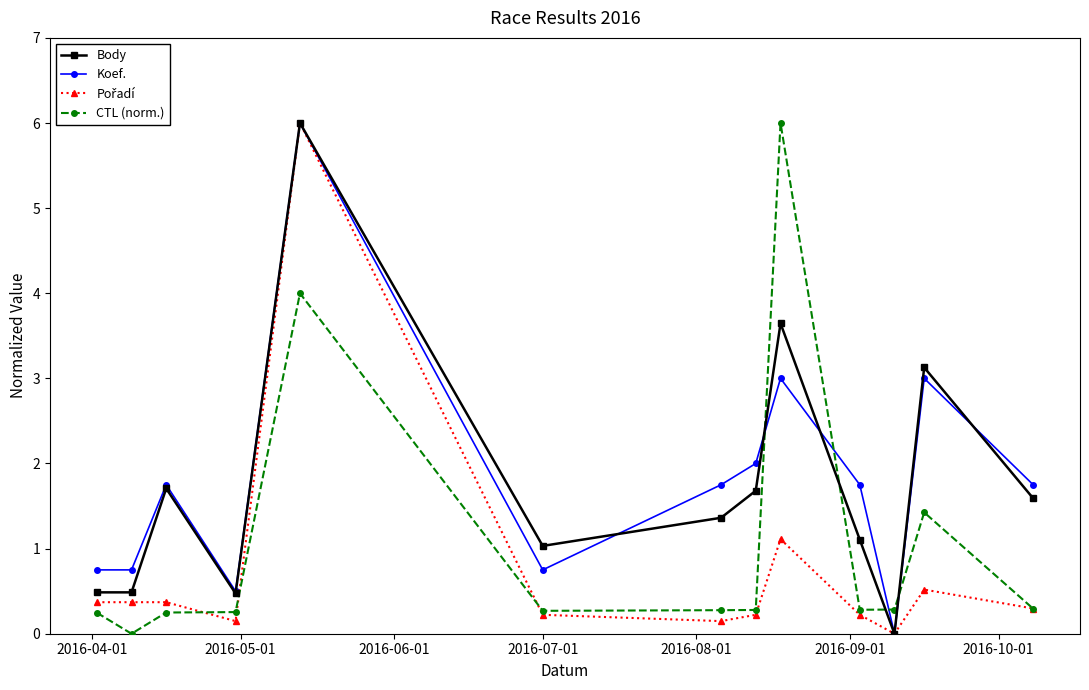

What is the value of the Body point at the 7th from the left?

1.4